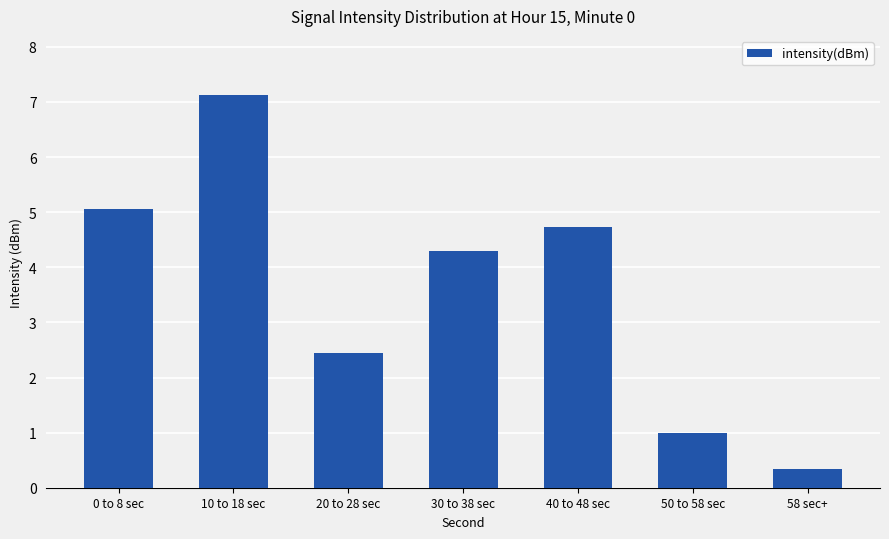

Rank the categories by value from highest to lowest.

10 to 18 sec, 0 to 8 sec, 40 to 48 sec, 30 to 38 sec, 20 to 28 sec, 50 to 58 sec, 58 sec+